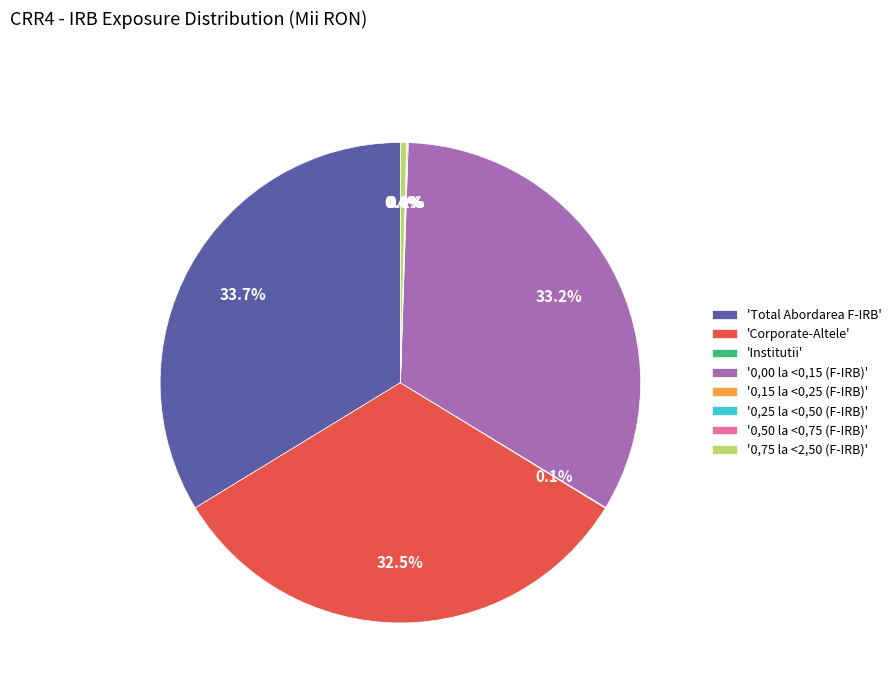

What percentage is NOT represented by 'Total Abordarea F-IRB'?

66.3%